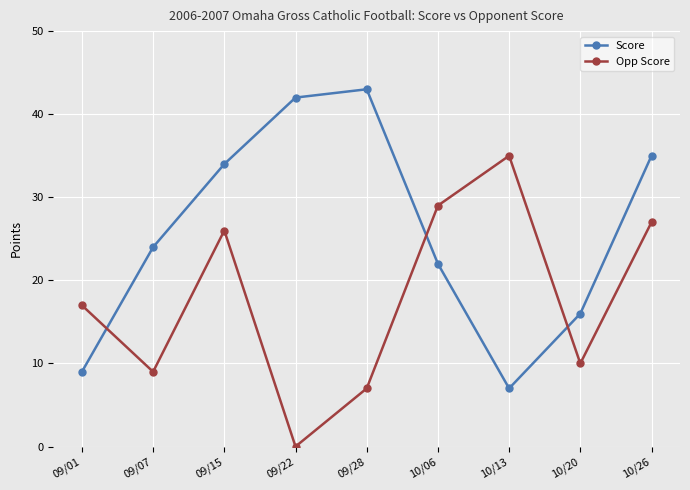

Is it true that Score equals 16 at 10/20?

True